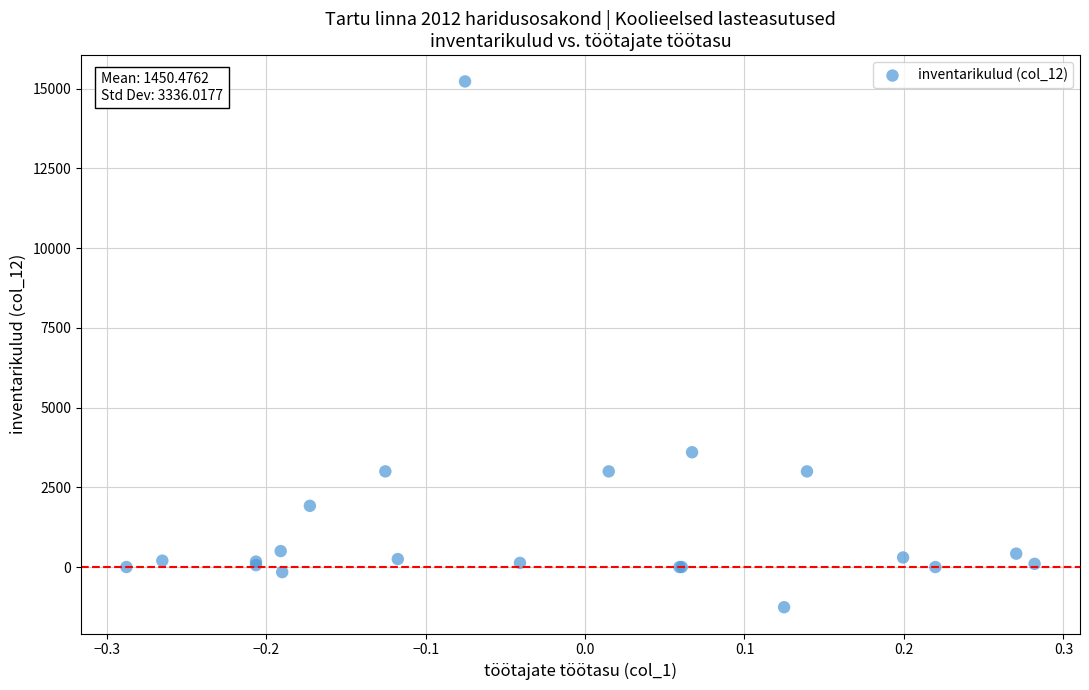

What Y value in the scatter plot is closest to 6985?

3600